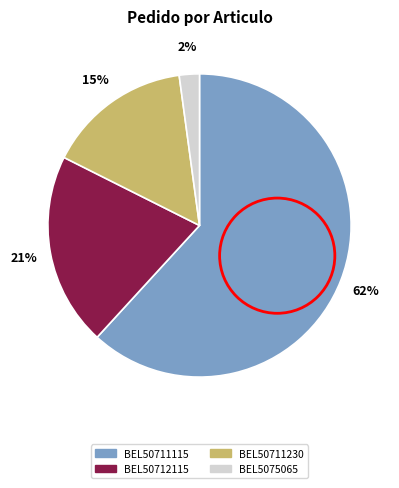

Which slice represents more than half of the pie?

BEL50711115